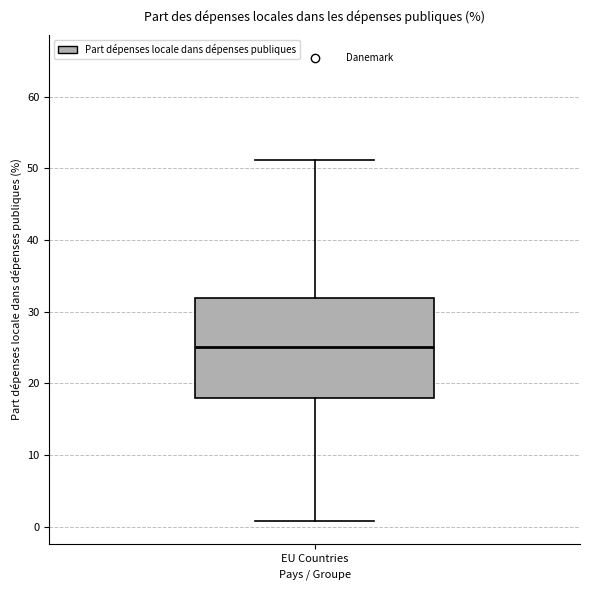

Transcribe this box plot: give where the median line is, the range the box spans, and where the two whiskers end, as read against the y-axis. The values are not printed on the chart, so give them approximately, as read against the axis.

median 25, box 18 to 32, whiskers 1 to 51